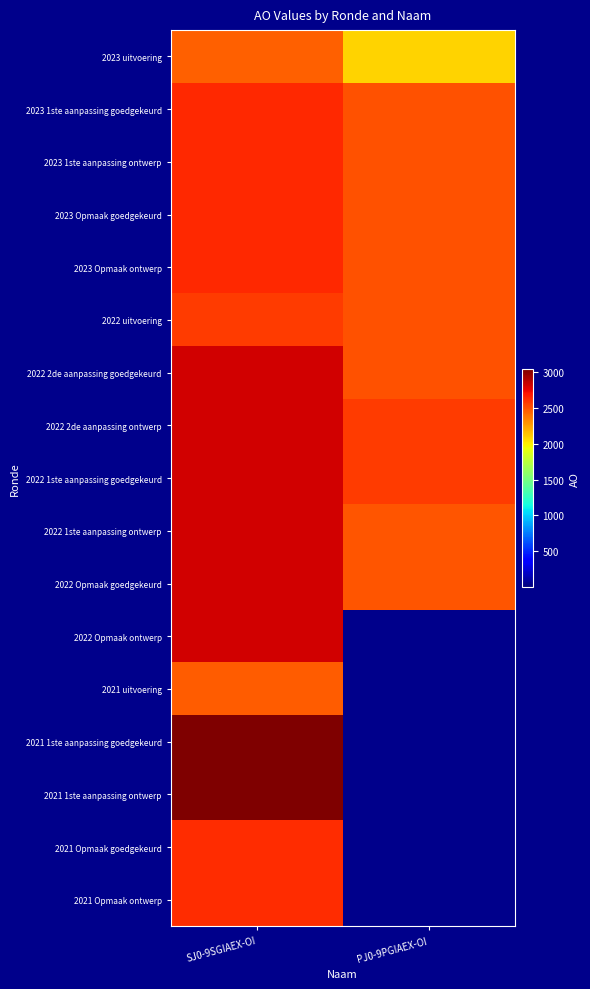

At which category is the sum across all series the highest?

SJ0-9SGIAEX-OI